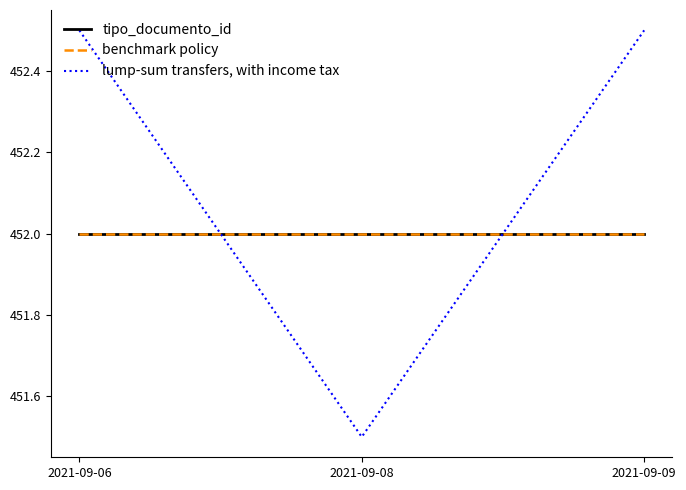

Where is lump-sum transfers, with income tax nearest to the value 452?

2021-09-06